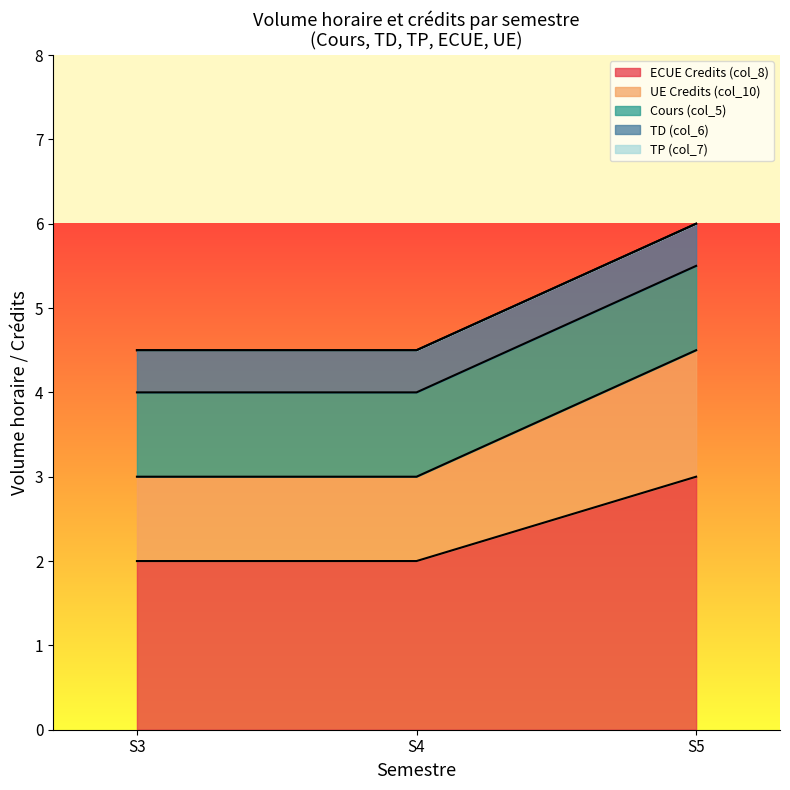

At S3, list the series in order from smallest to largest.

TP (col_7), TD (col_6), UE Credits (col_10), Cours (col_5), ECUE Credits (col_8)